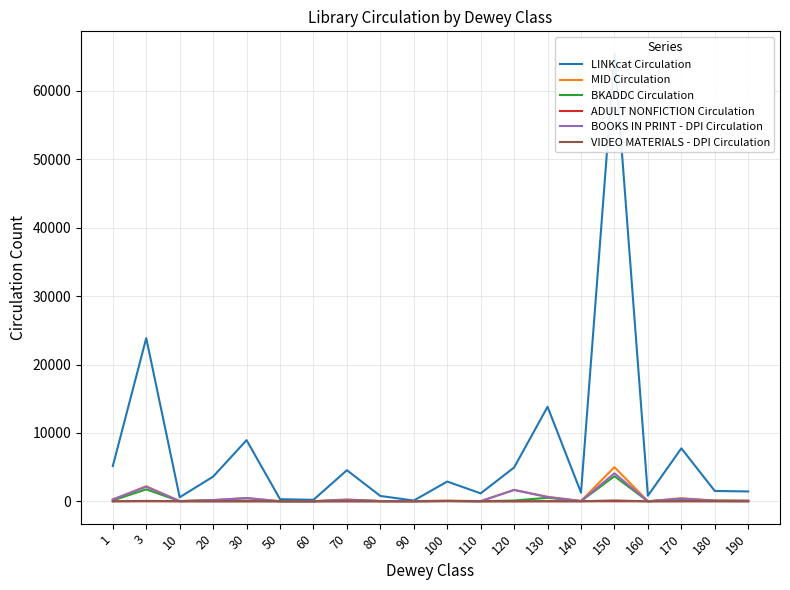

How many series are shown in this chart?

6